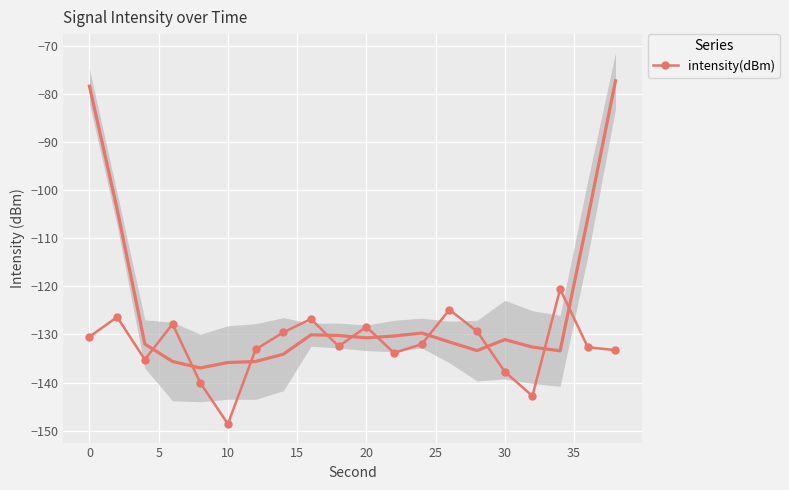

True or false: intensity(dBm) has a value of -195.4 at 0.

False